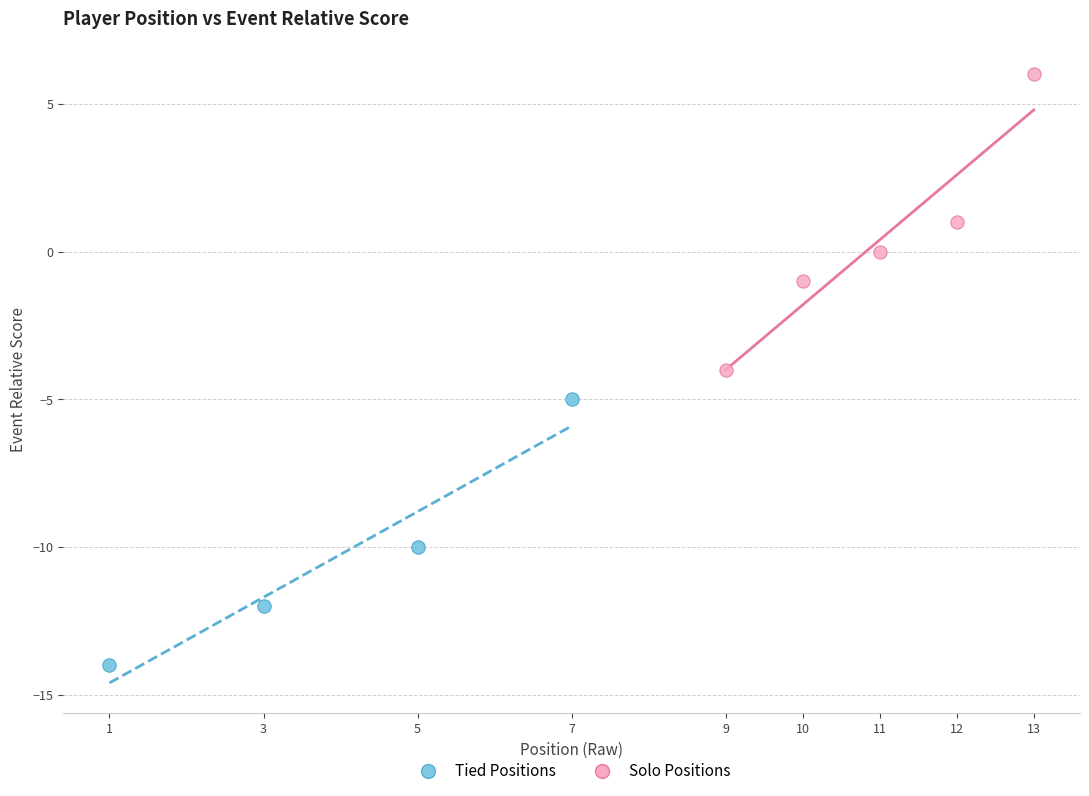

Which series reaches the minimum Y coordinate?

Tied Positions